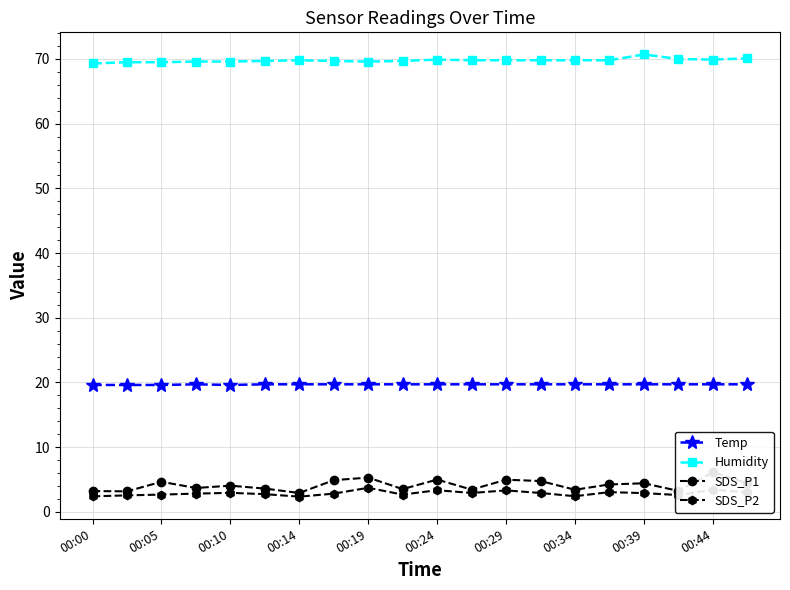

What are all the series names shown in the legend?

Temp, Humidity, SDS_P1, SDS_P2